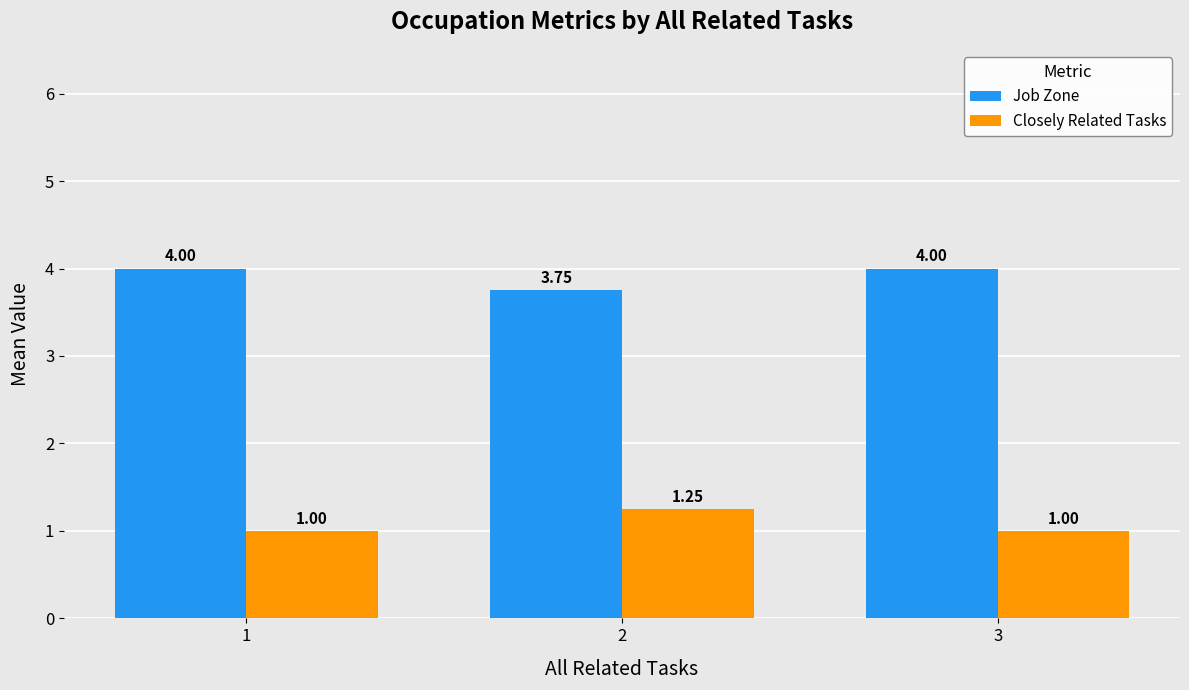

Rank the series by their average value, from lowest to highest.

Closely Related Tasks, Job Zone